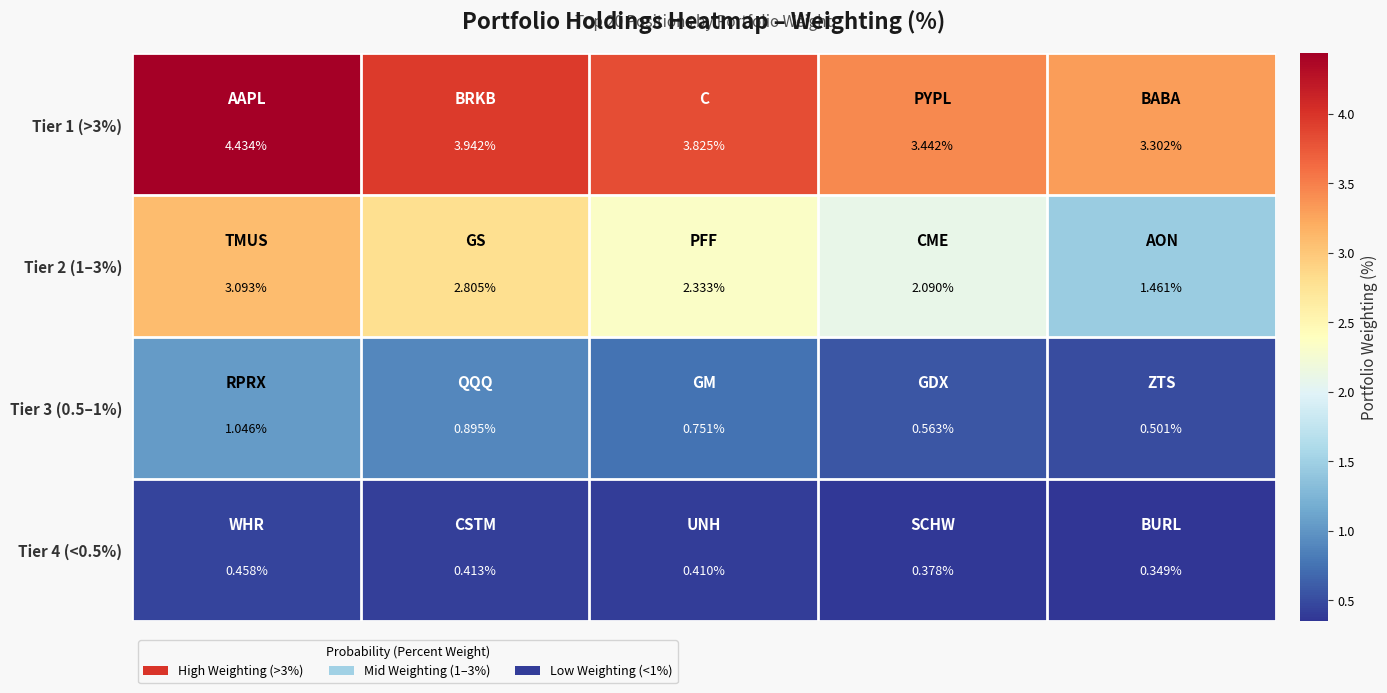

How many data points does each series have?

5